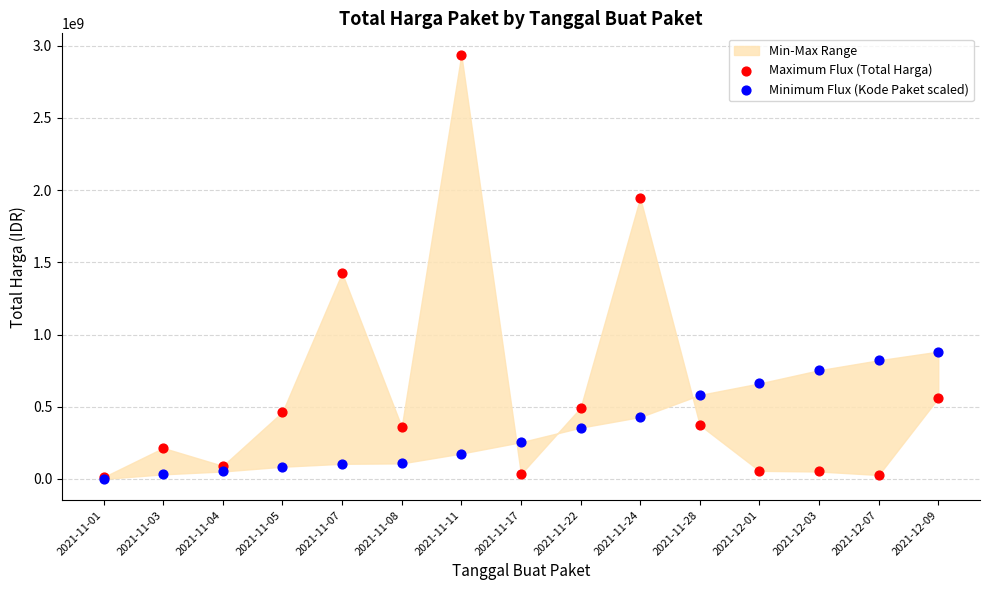

In the Maximum Flux (Total Harga) series, what Y value is closest to 1475954750?

1425867900.0